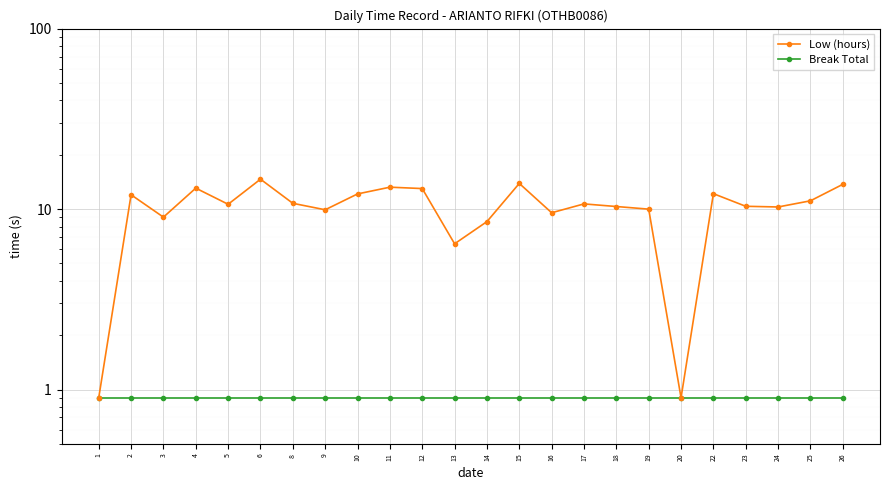

Where is Low (hours) nearest to the value 7?

13